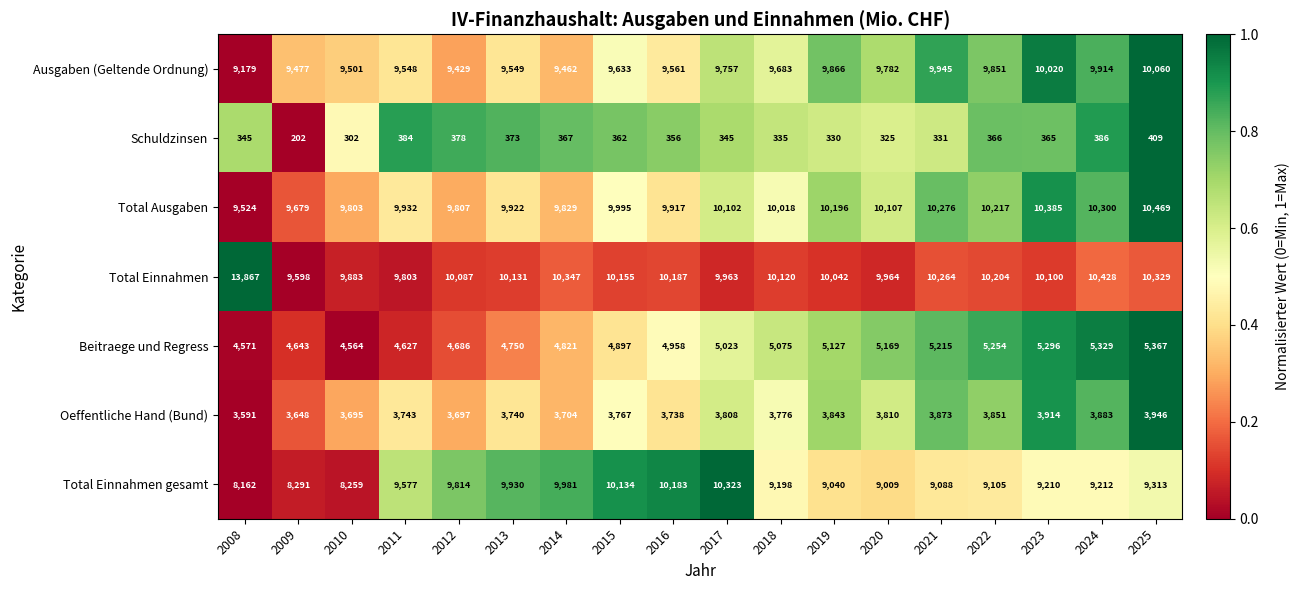

At which category does the chart reach its peak across all series?

2008